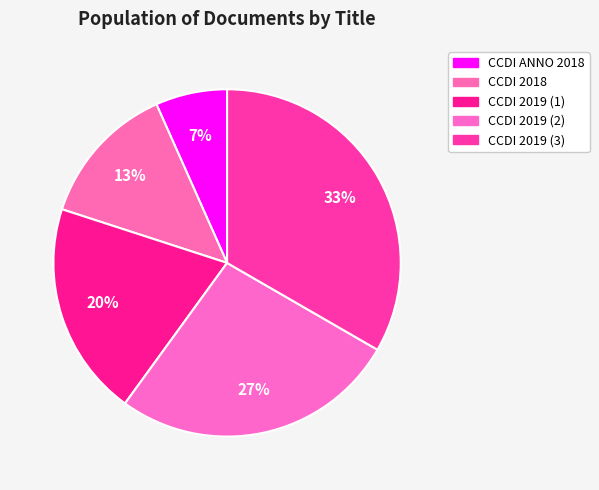

Approximately how many times larger is the value at CCDI 2019 (2) compared to CCDI 2018?

2.0